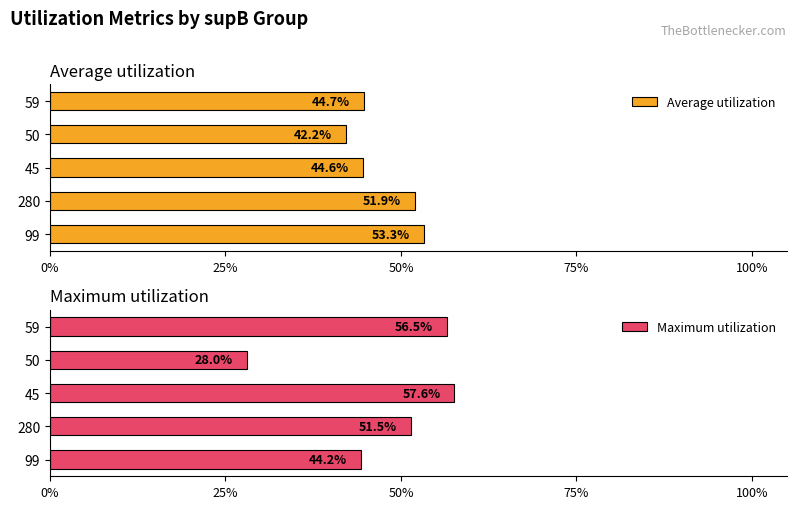

What is the average value of the Maximum utilization series?

0.5